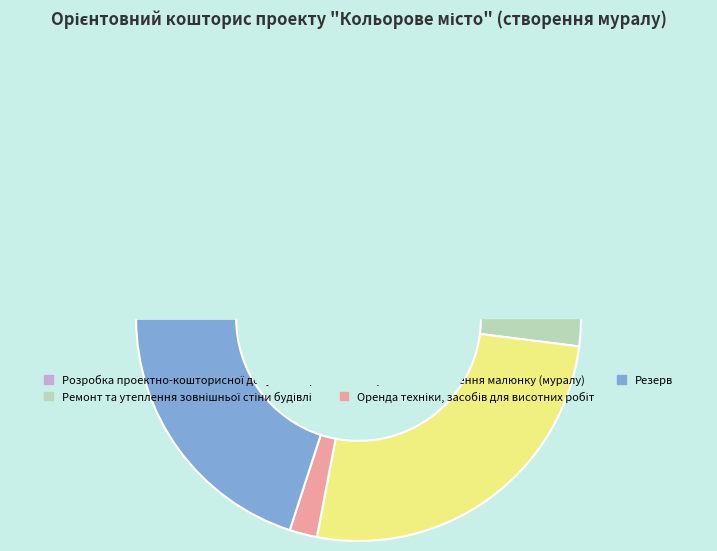

To the nearest percent, what portion does Резерв represent?

20%